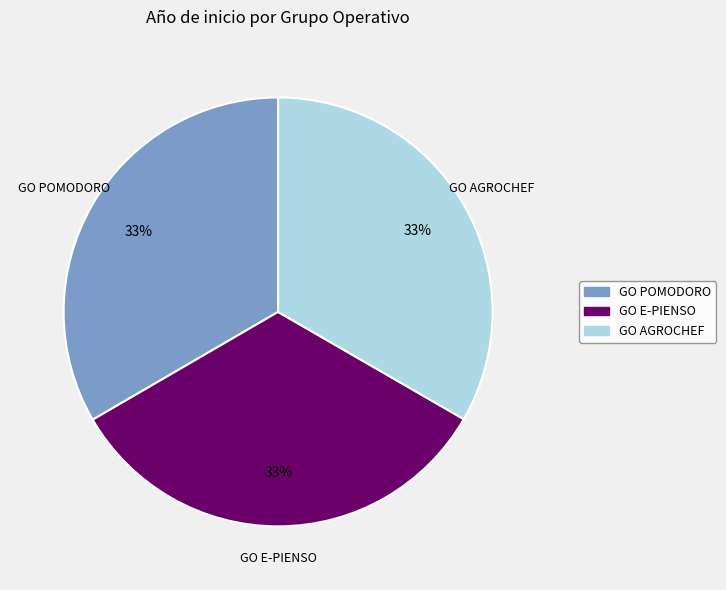

How many segments does this pie chart have?

3